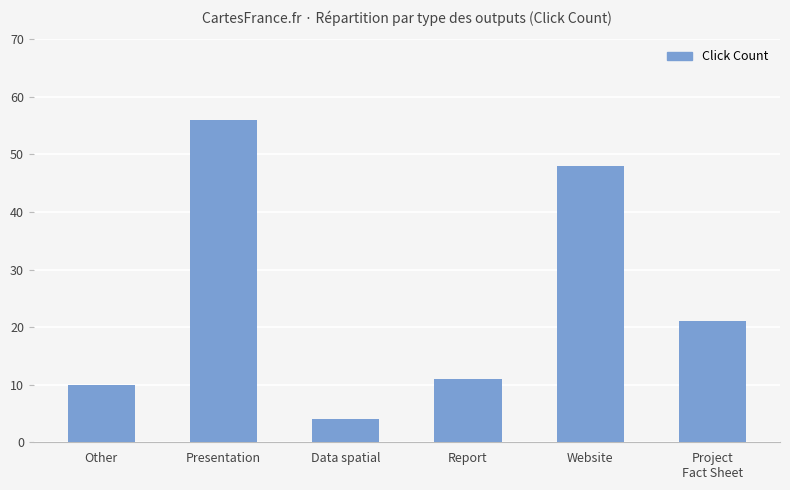

Where is the data nearest to the value 30?

Project
Fact Sheet